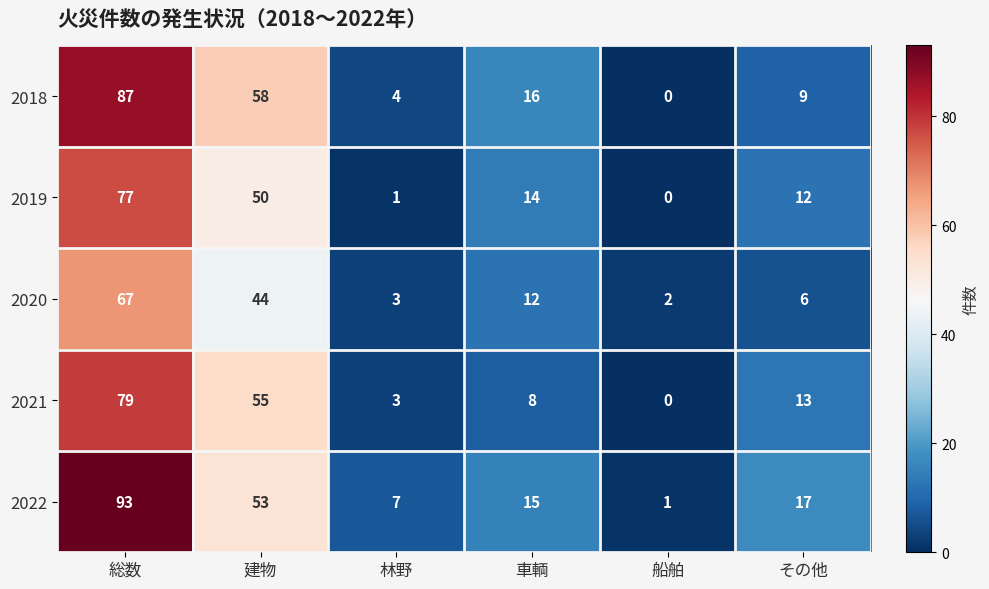

How many data points does each series have?

6